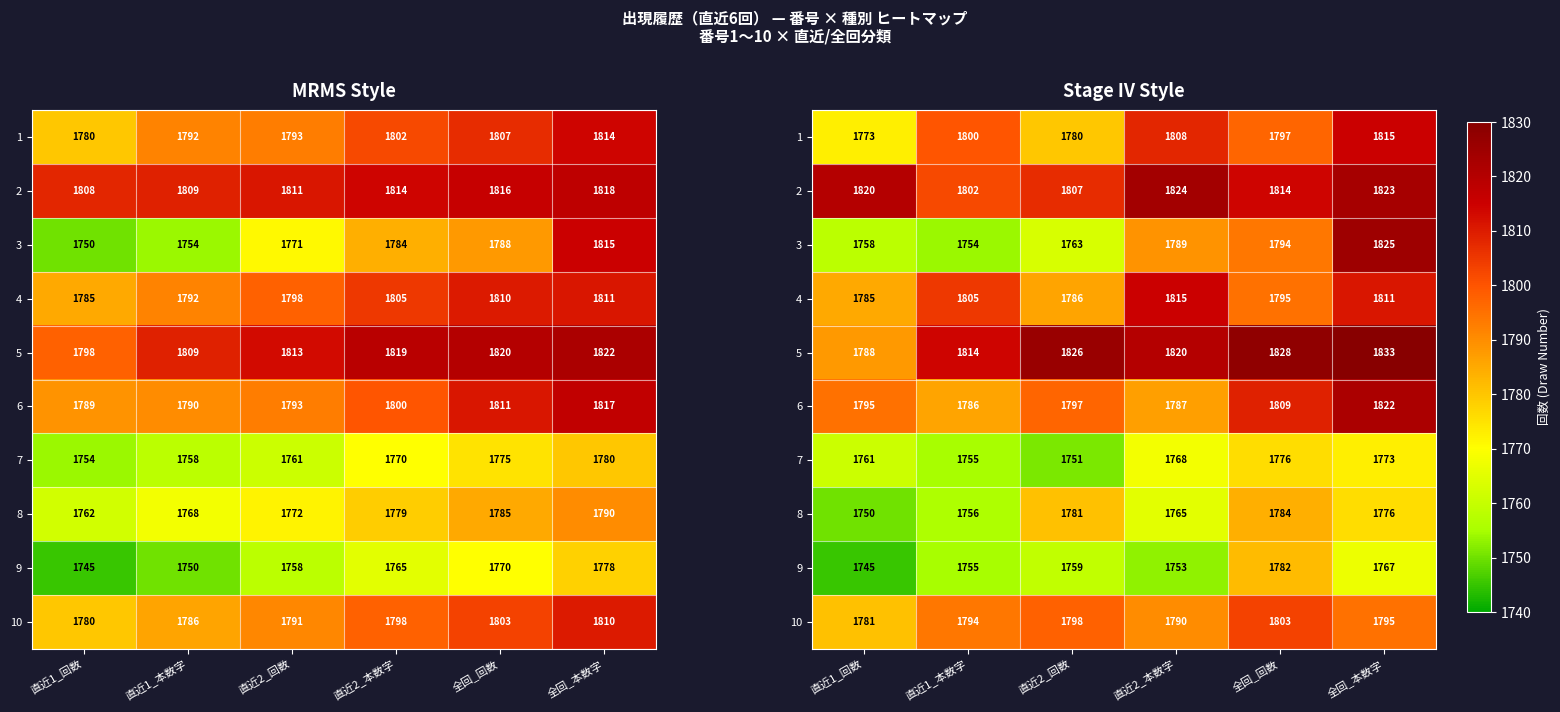

How many data points does each series have?

6